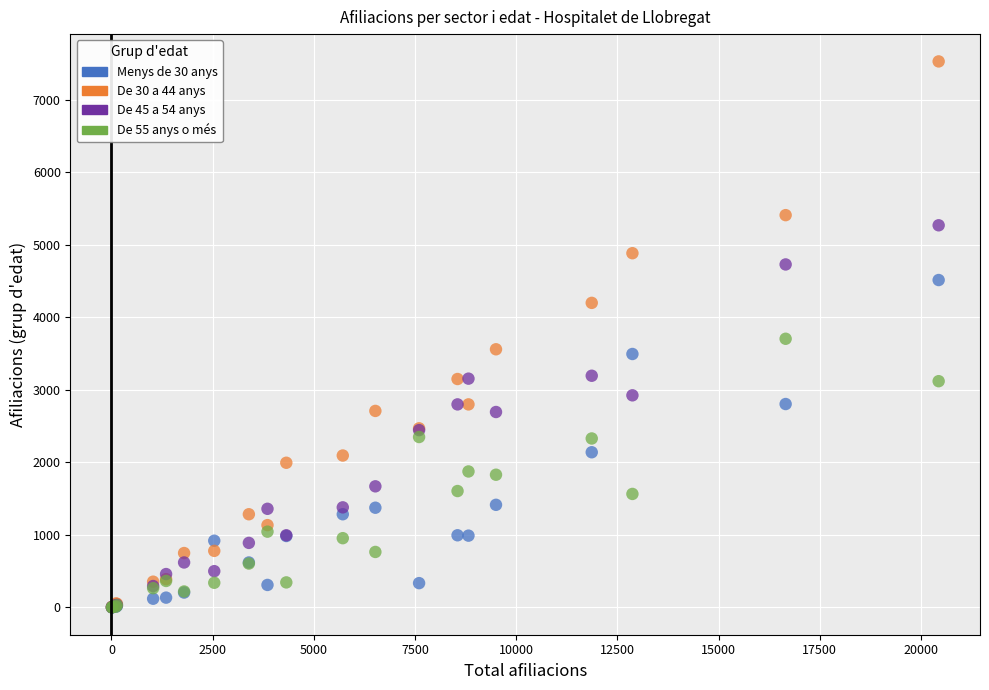

Which series has the largest Y range (max minus min)?

De 30 a 44 anys